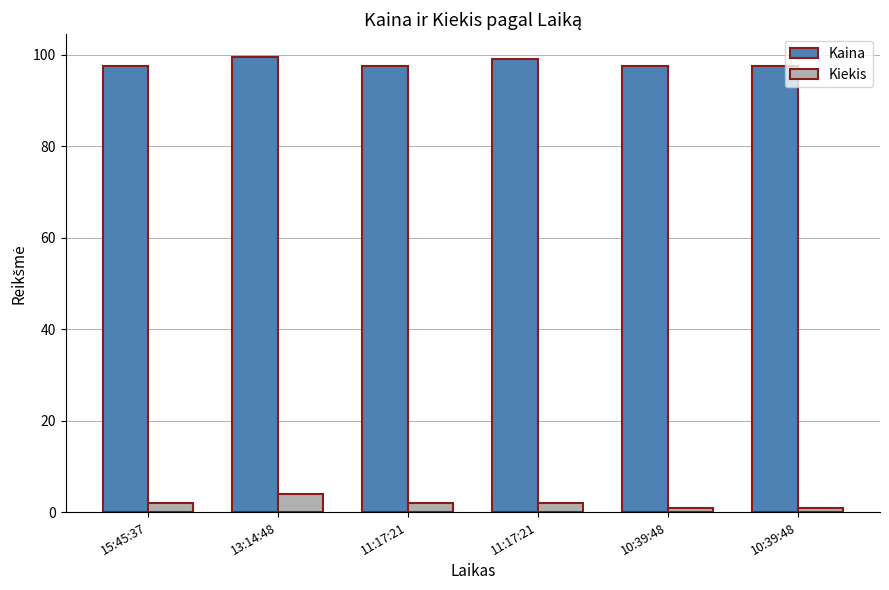

Are the bars grouped side by side (vs. stacked)?

Yes